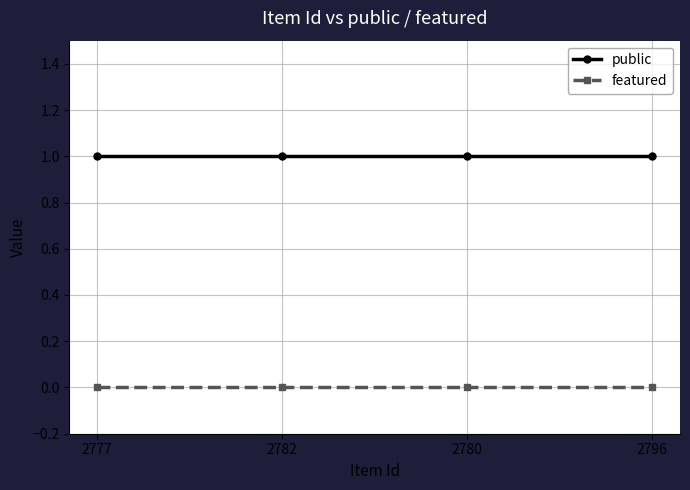

True or false: featured and public cross at least once.

False